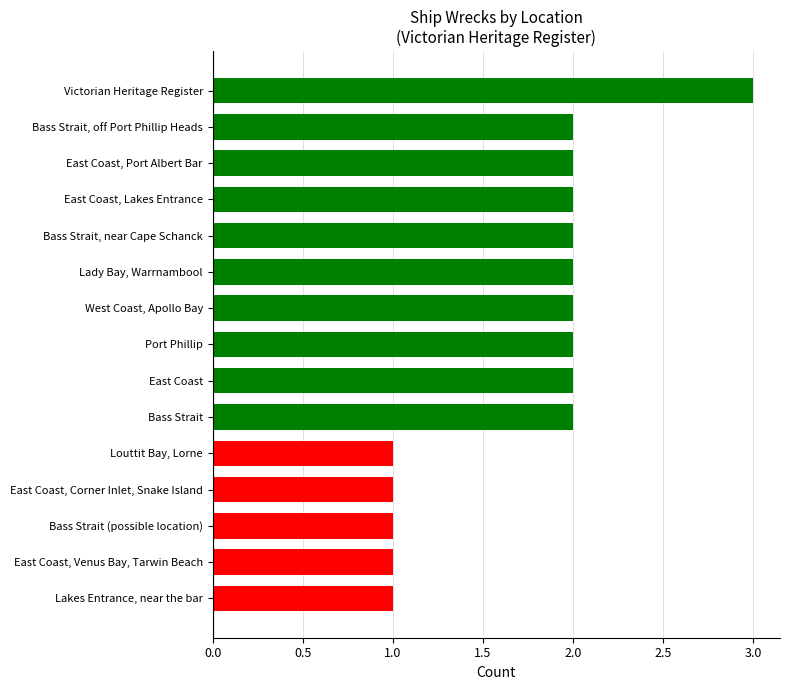

What is the sum of the values at Bass Strait, off Port Phillip Heads and Victorian Heritage Register?

5